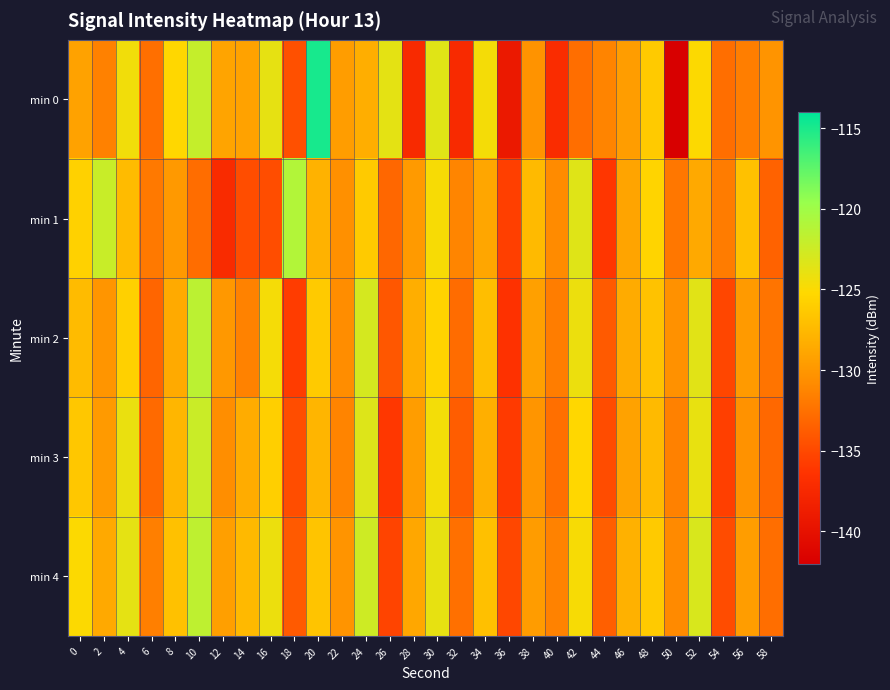

At 36, list the series in order from smallest to largest.

min 0, min 2, min 3, min 1, min 4